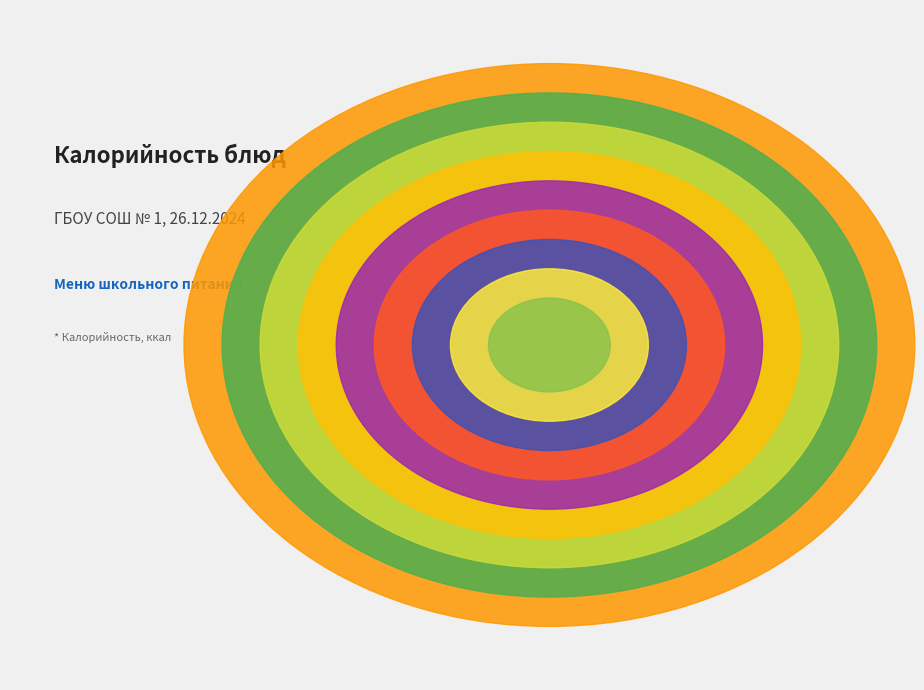

To the nearest percent, what percentage of the pie is Чай с сахаром?

3%